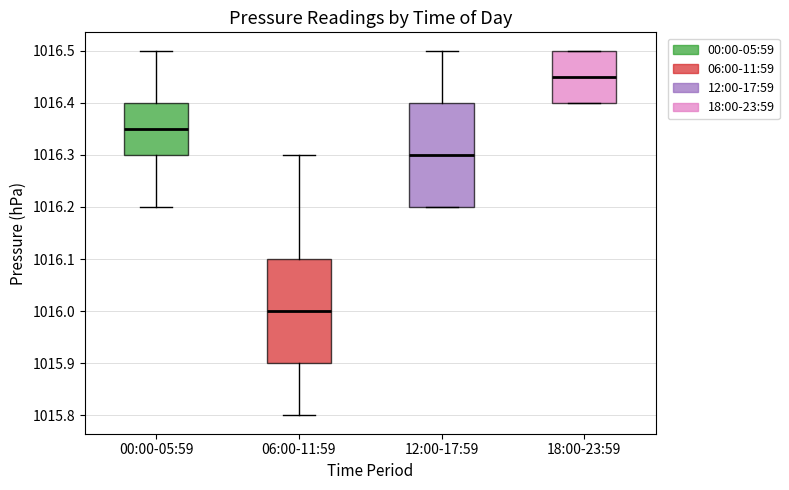

Reading left to right, transcribe this box plot: for each box, give where its median line is, the range the box spans, and where its two whiskers end, as read against the y-axis. The values are not printed on the chart, so give them approximately, as read against the axis.

00:00-05:59: median 1016.35, box 1016.30 to 1016.40, whiskers 1016.20 to 1016.50
06:00-11:59: median 1016.00, box 1015.90 to 1016.10, whiskers 1015.80 to 1016.30
12:00-17:59: median 1016.30, box 1016.20 to 1016.40, whiskers 1016.20 to 1016.50
18:00-23:59: median 1016.45, box 1016.40 to 1016.50, whiskers 1016.40 to 1016.50